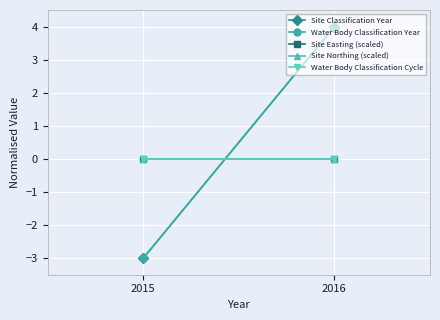

Reading right to left, extract all data points from this chart.

Site Classification Year: 2016=4	2015=-3
Water Body Classification Year: 2016=4	2015=-3
Site Easting (scaled): 2016=0	2015=0
Site Northing (scaled): 2016=0	2015=0
Water Body Classification Cycle: 2016=0	2015=0